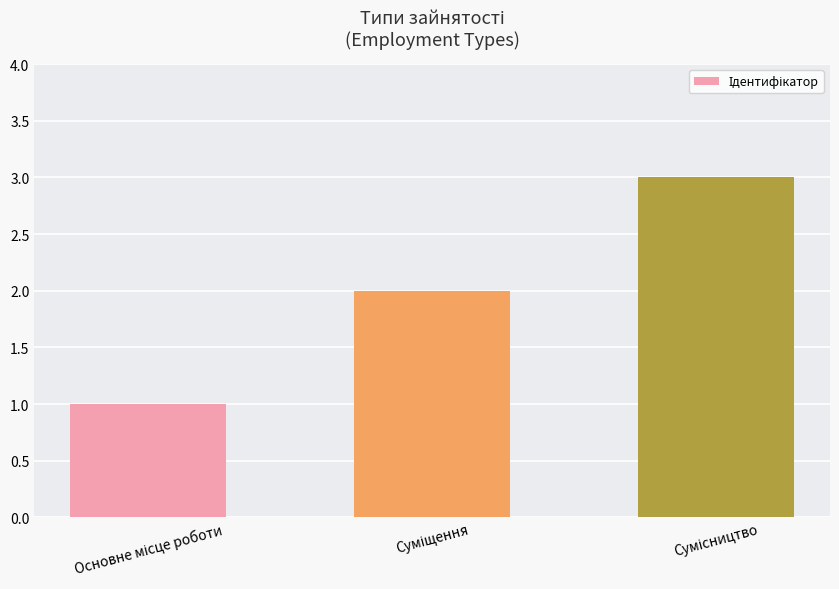

What is the difference between the maximum and second lowest values?

1